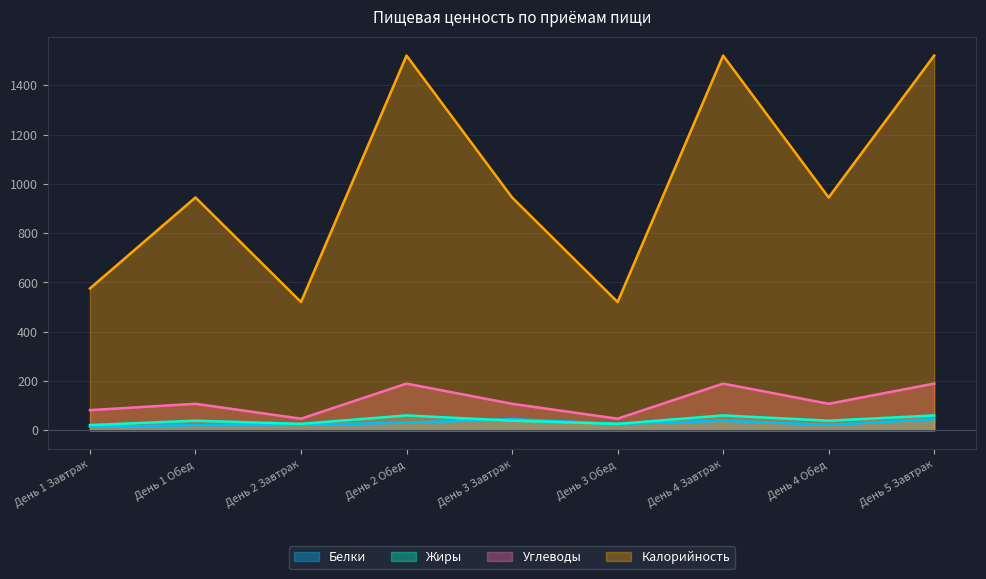

What is the sum of all Углеводы values?

1068.2